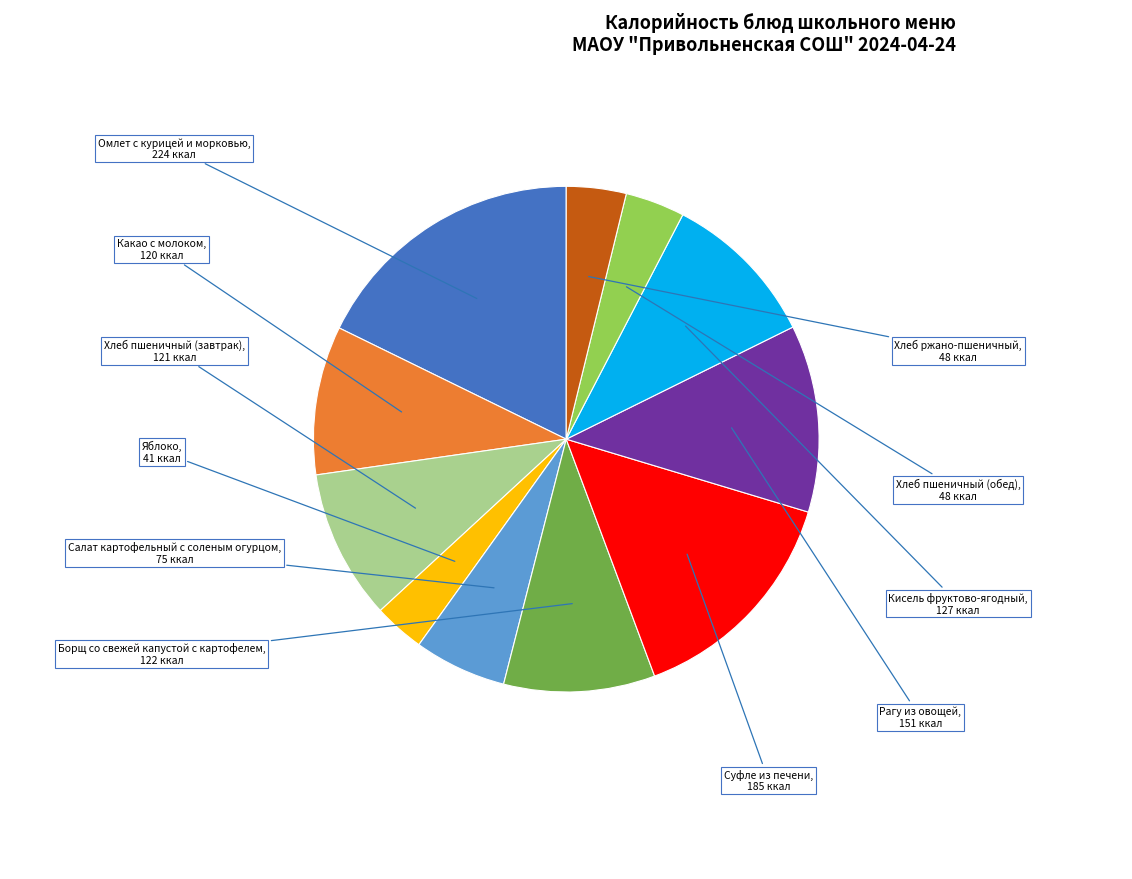

Is there any slice that represents more than half of the pie?

No